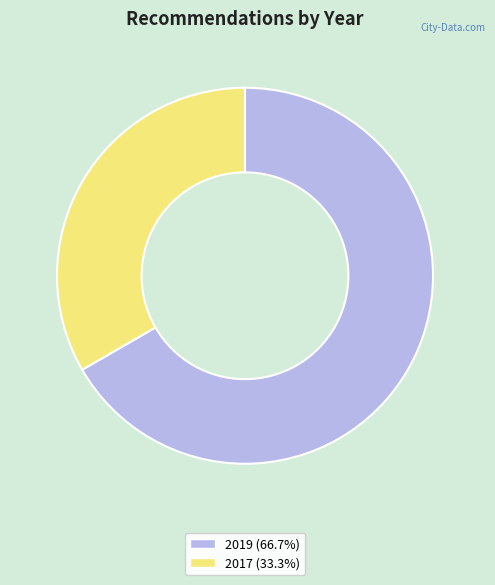

How many segments does this pie chart have?

2